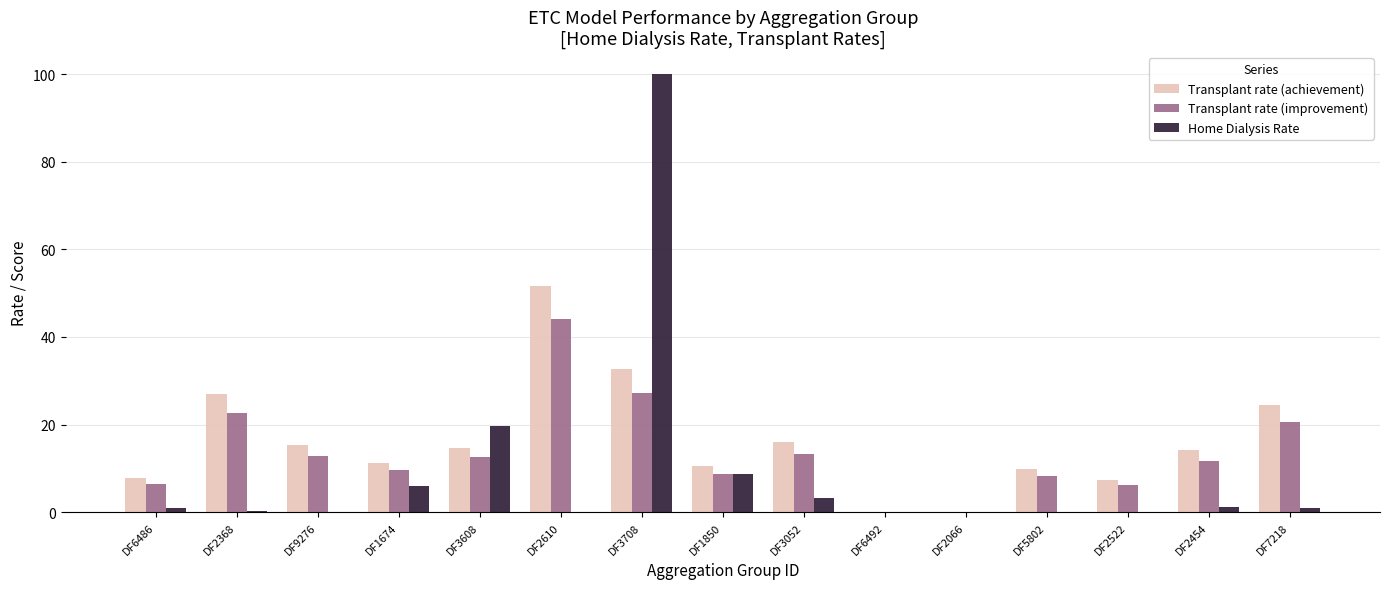

Where is Transplant rate (achievement) nearest to the value 25?

DF7218